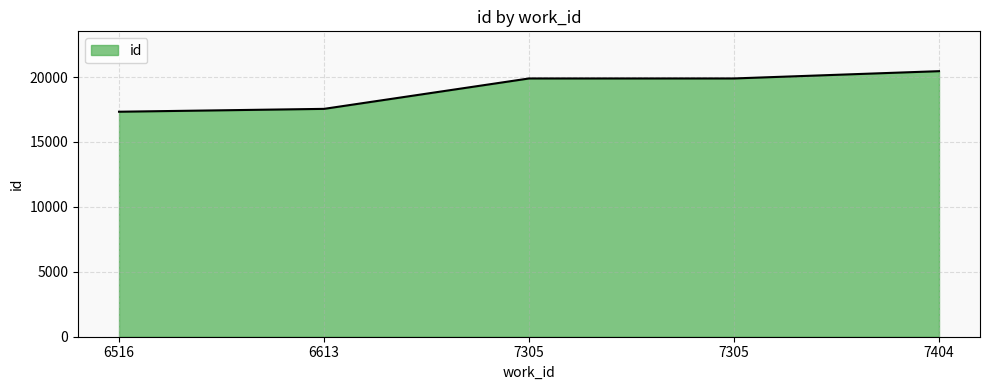

How many distinct data groups are displayed?

1